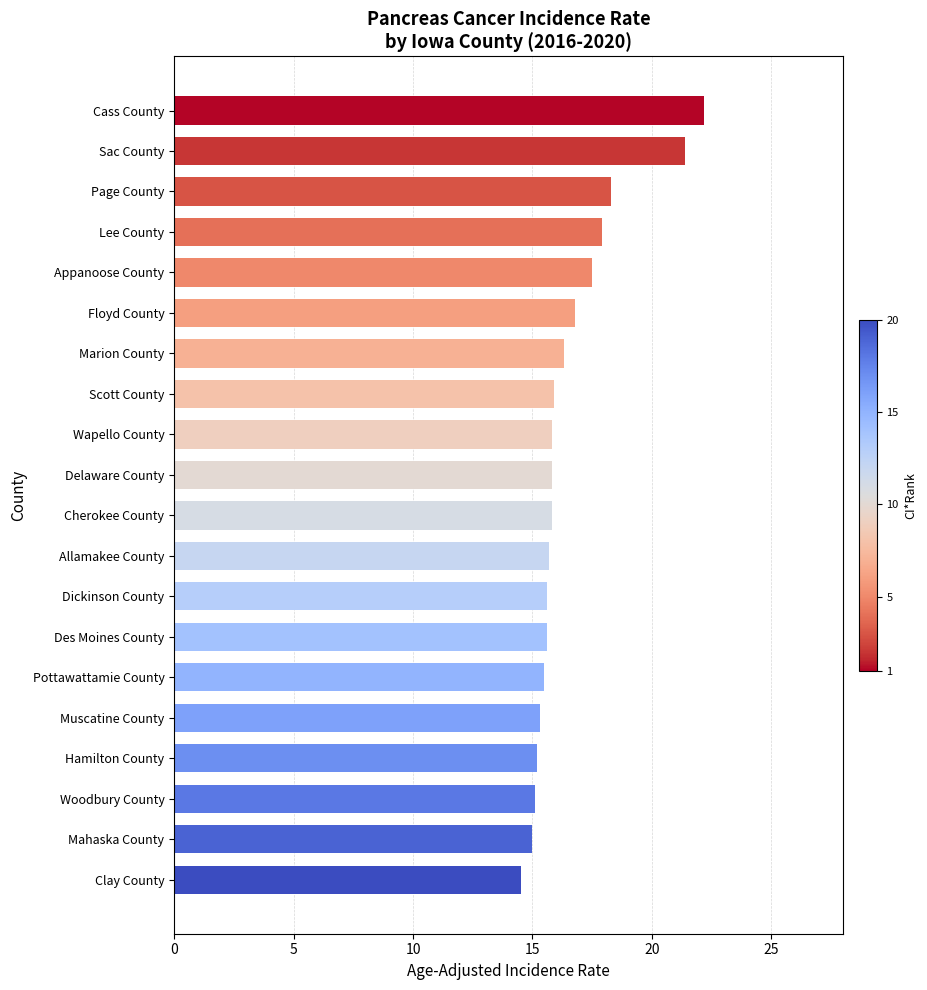

True or false: the data shows 9.7 at Floyd County.

False